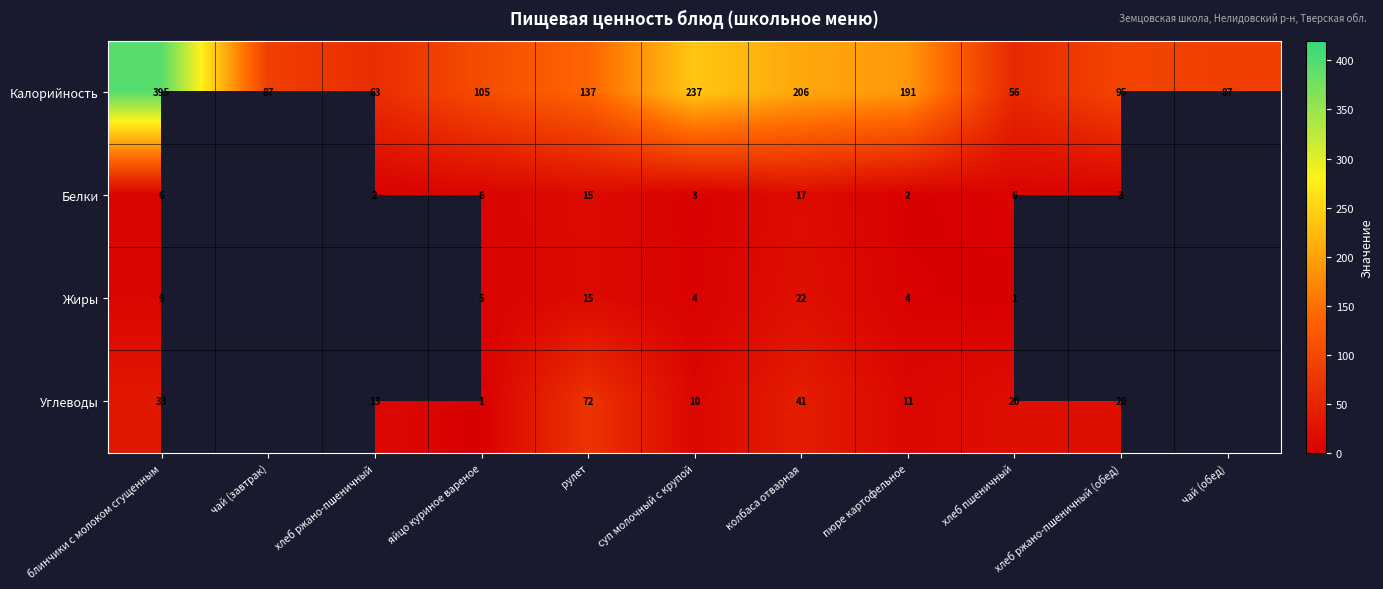

What is the total value across all series at колбаса отварная?

286